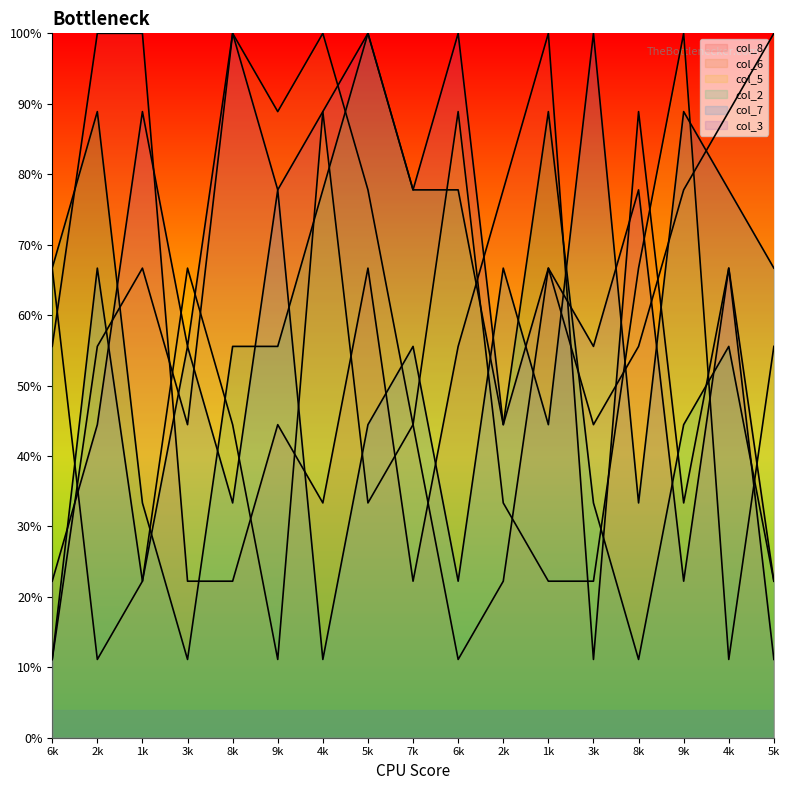

Which has a higher value, 2k or 5k?

2k